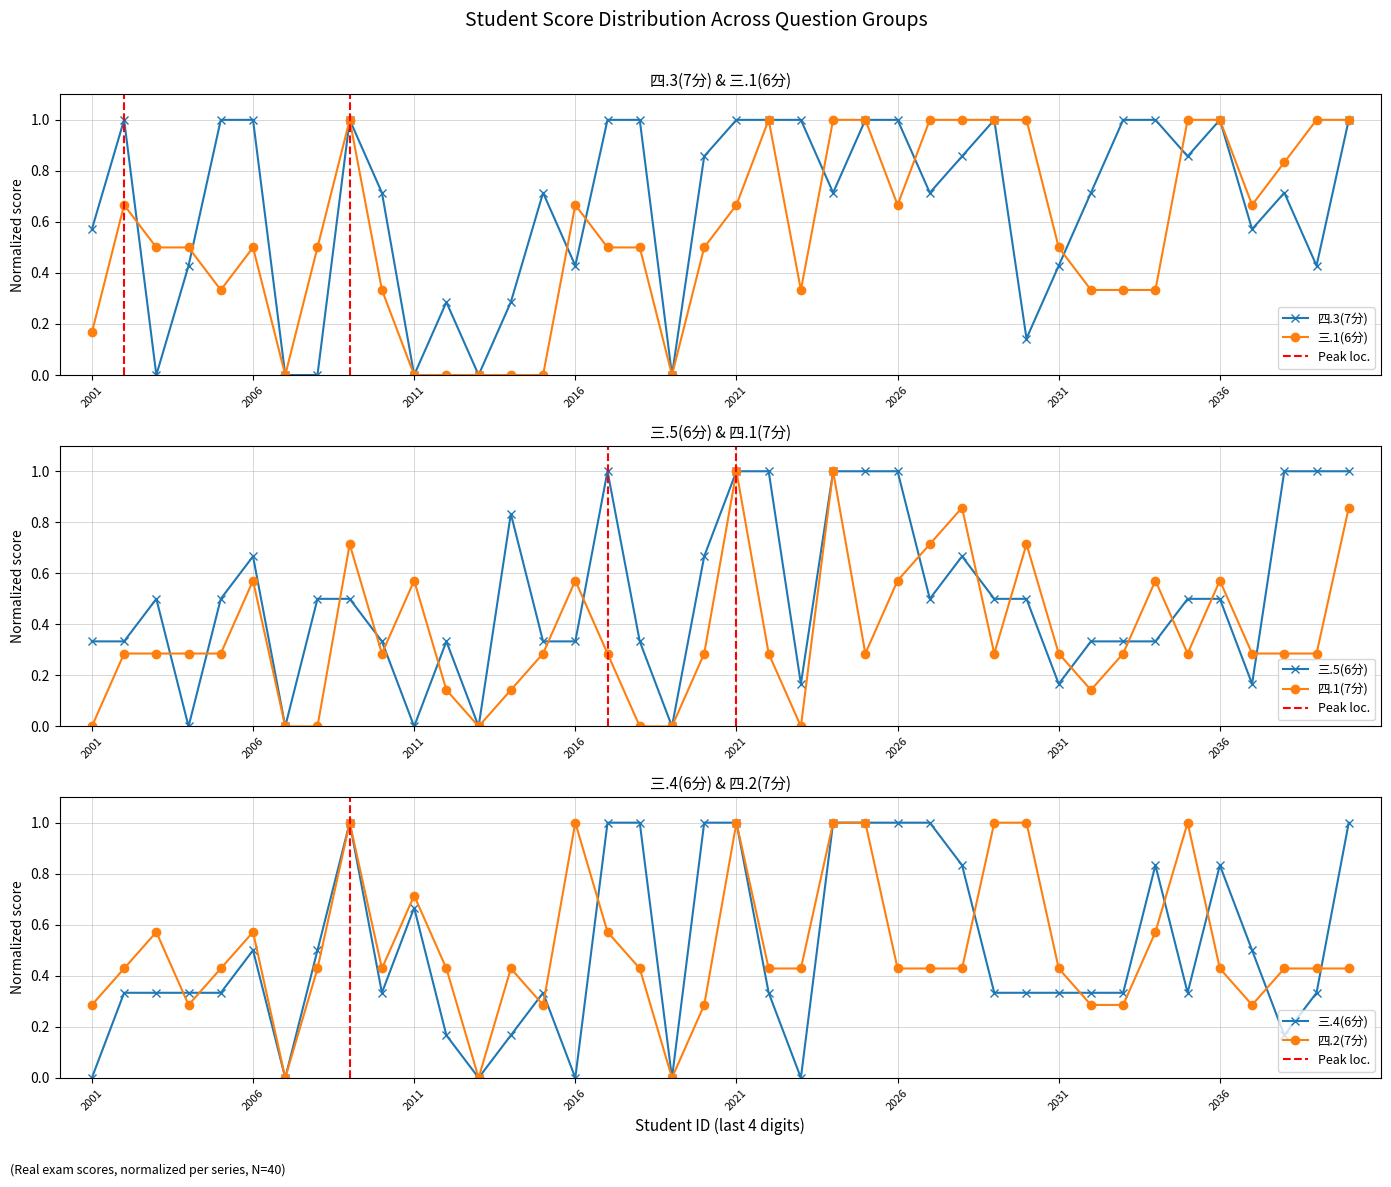

Which series ends up on top after the final intersection of 三.4(6分) and 四.2(7分)?

三.4(6分)